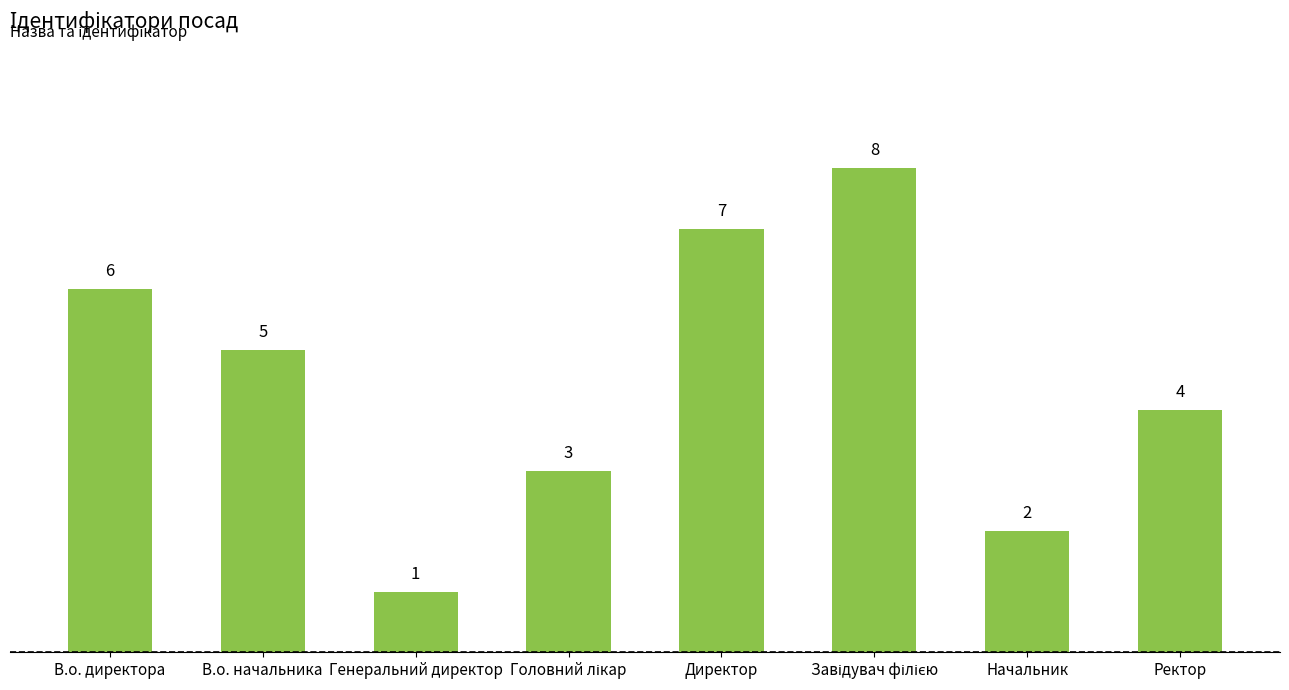

Reading right to left, list all the values displayed in this chart.

4	2	8	7	3	1	5	6